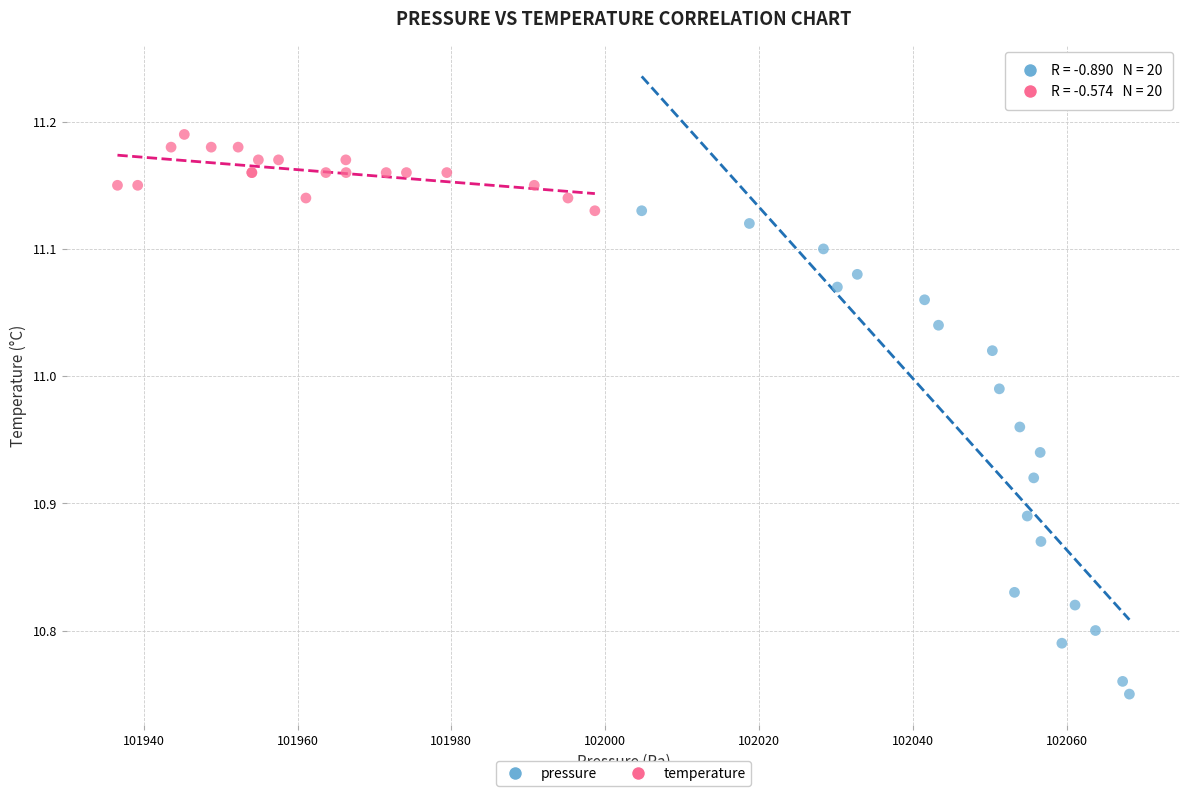

Which series has the widest spread of Y values?

pressure